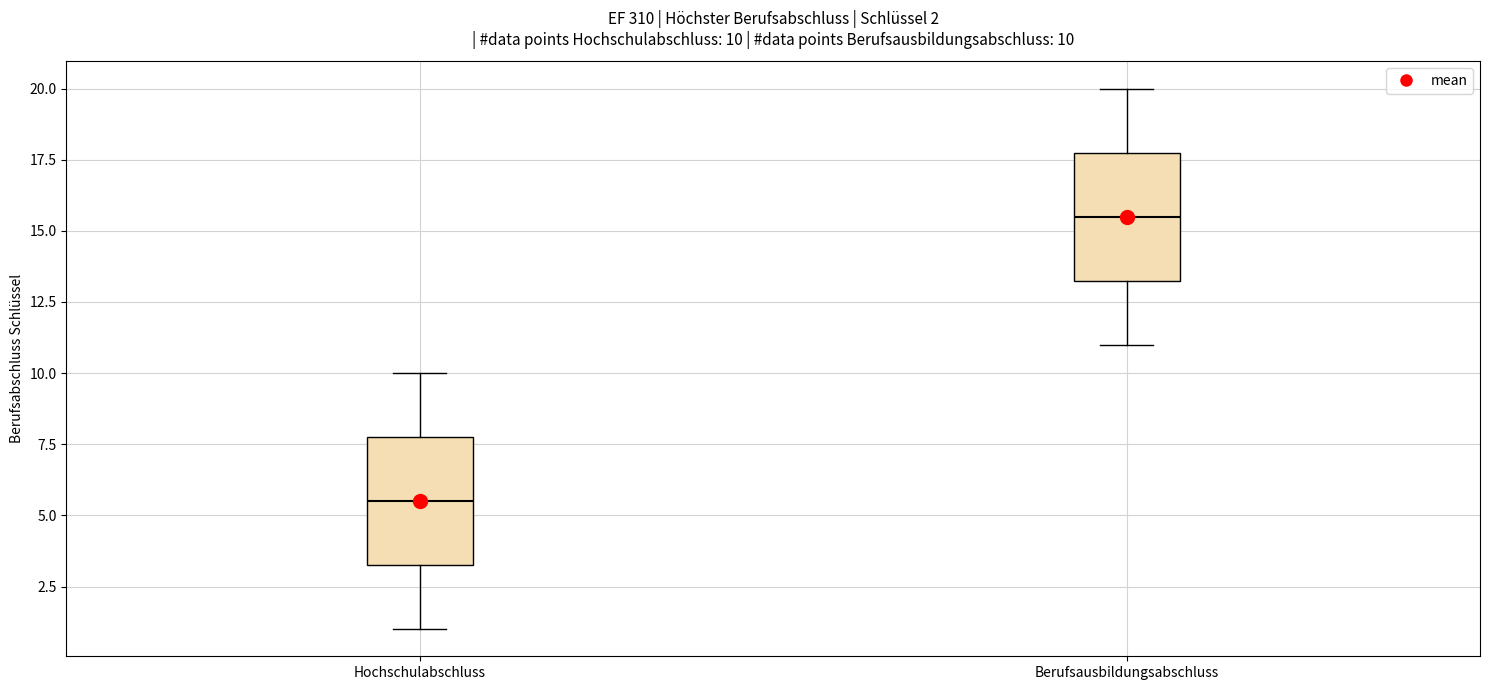

Which box's median line is the highest?

Berufsausbildungsabschluss